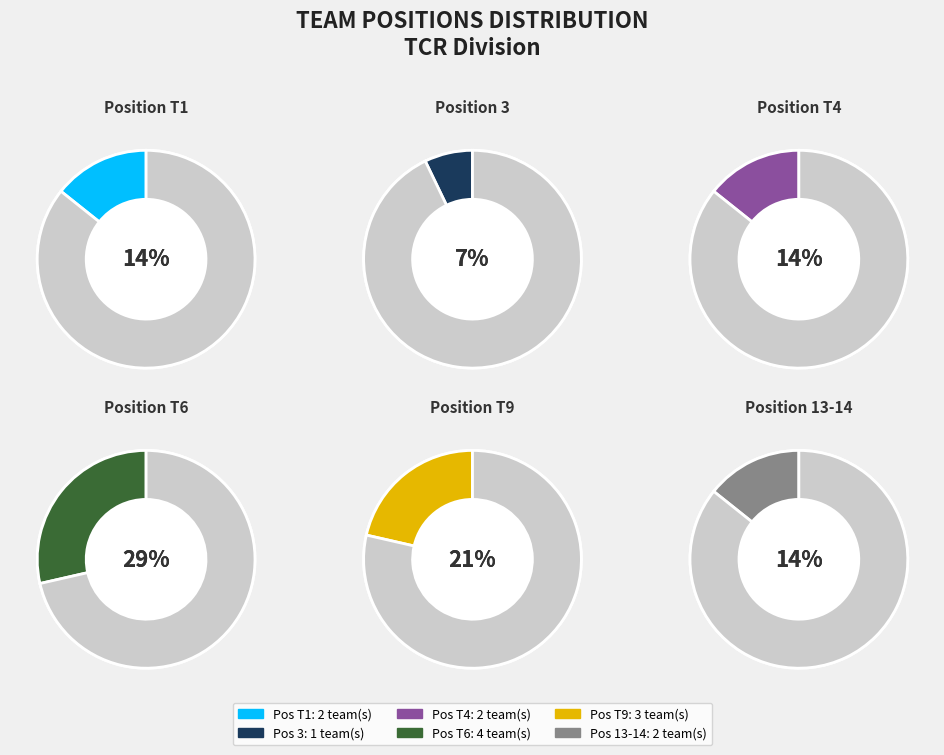

What is the change in value from T6 to 13-14?

-2